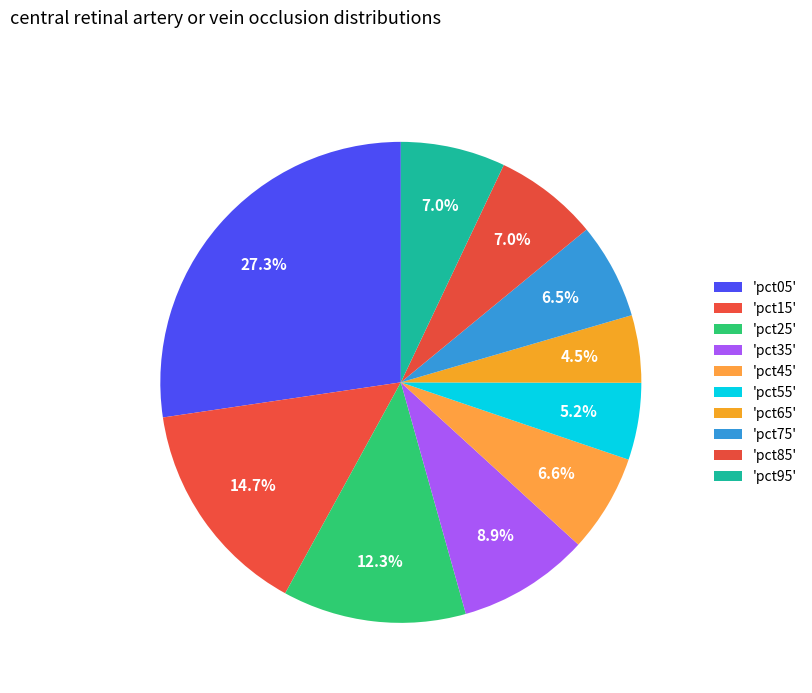

Is there a majority slice in this chart?

No